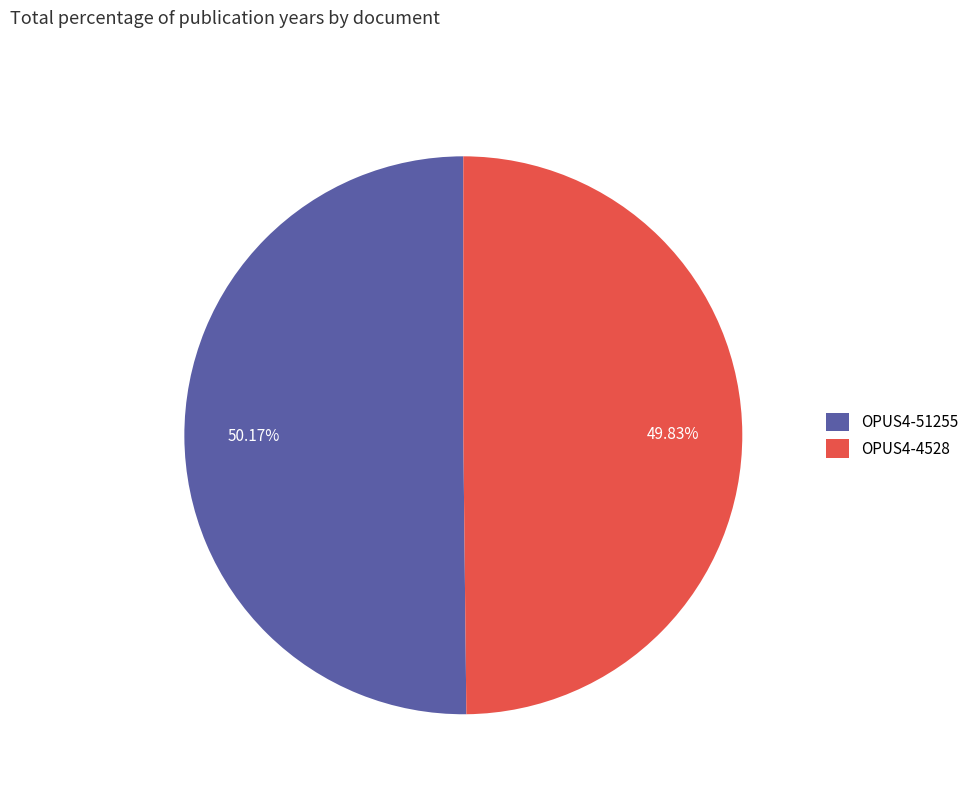

What percentage is NOT represented by OPUS4-4528?

50.2%